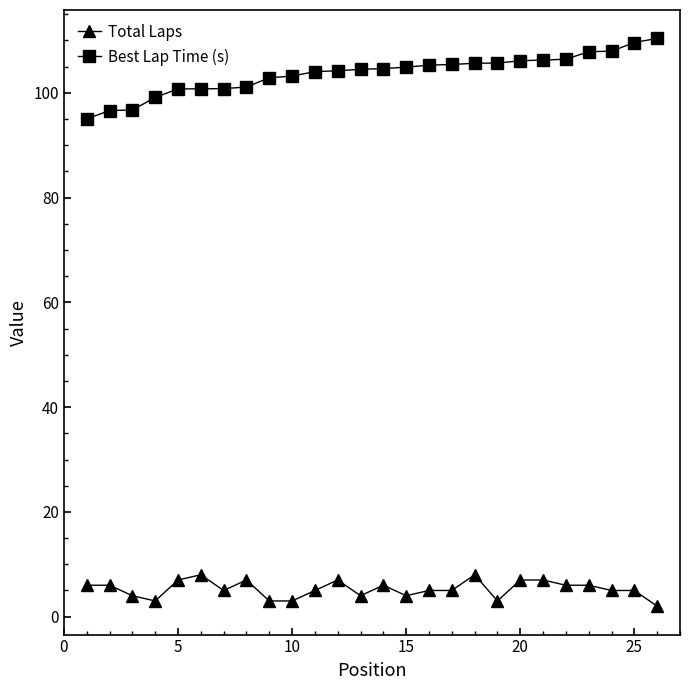

Rank the series by their maximum value, from highest to lowest.

Best Lap Time (s), Total Laps